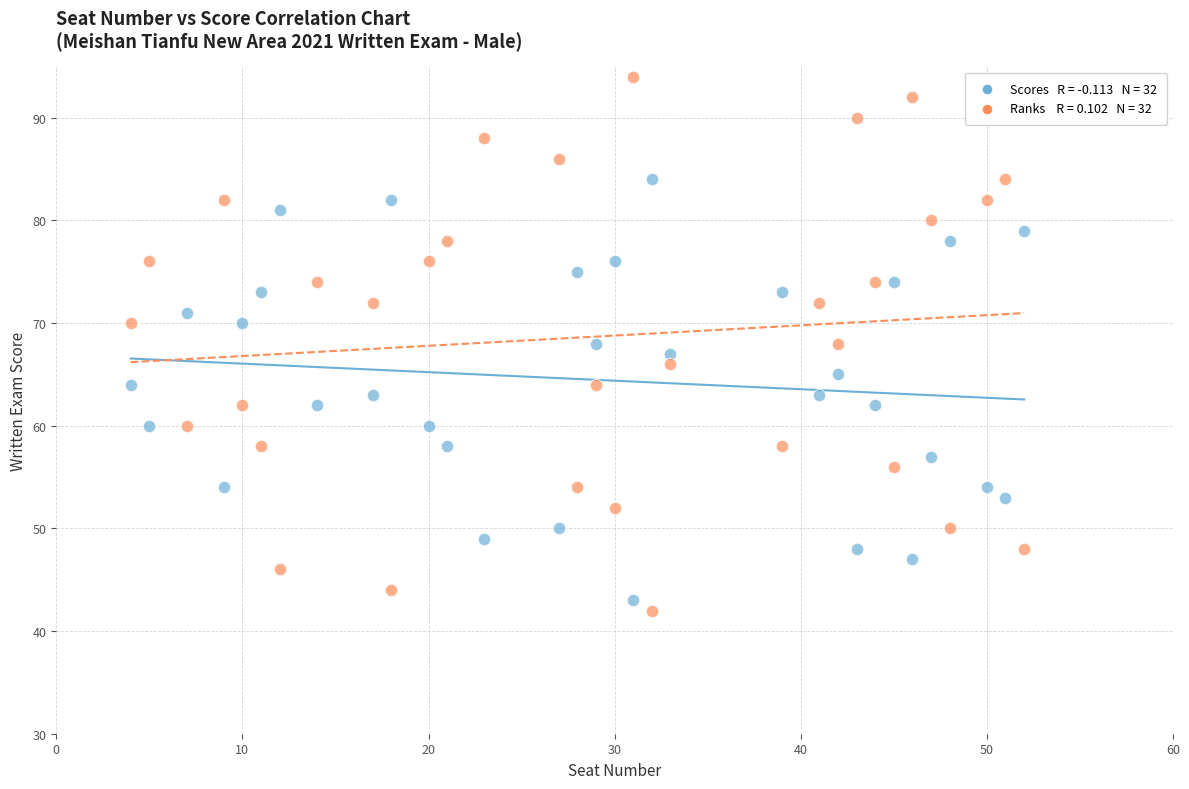

Across all data points, what is the range of Y values (max minus min)?

52